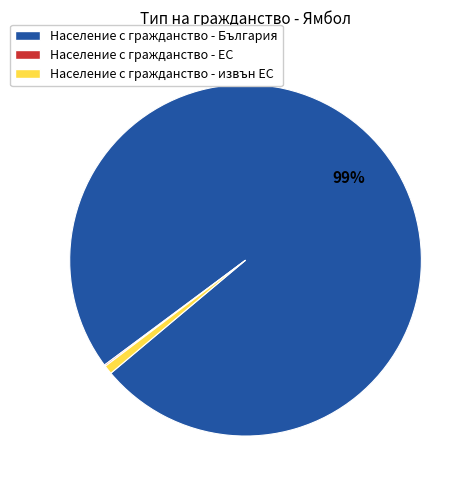

Between Население с гражданство - извън ЕС and Население с гражданство - България, which is larger?

Население с гражданство - България